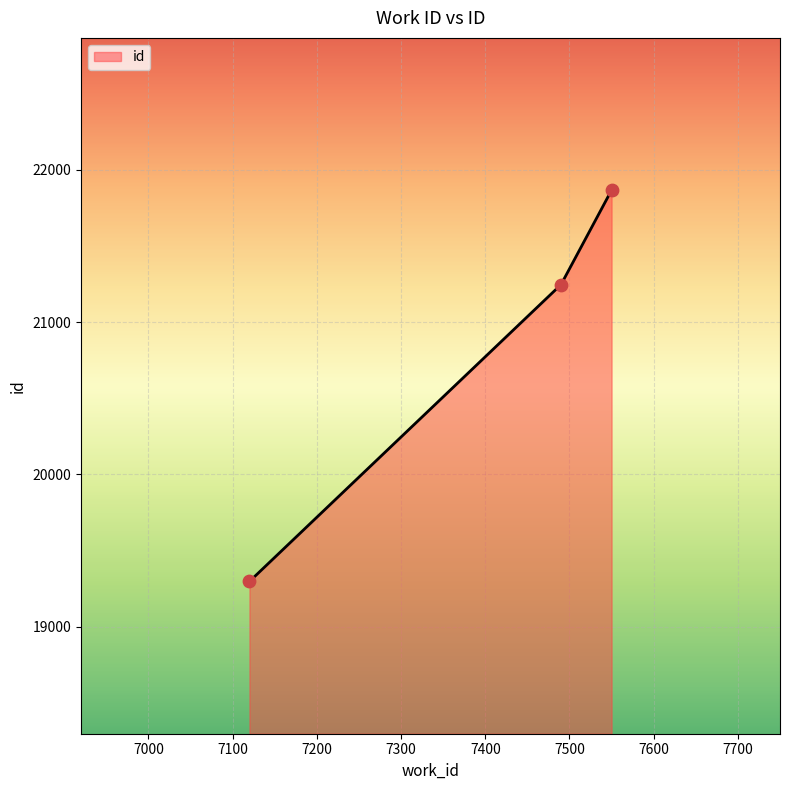

What is the change in value from 7490 to 7550?

+620